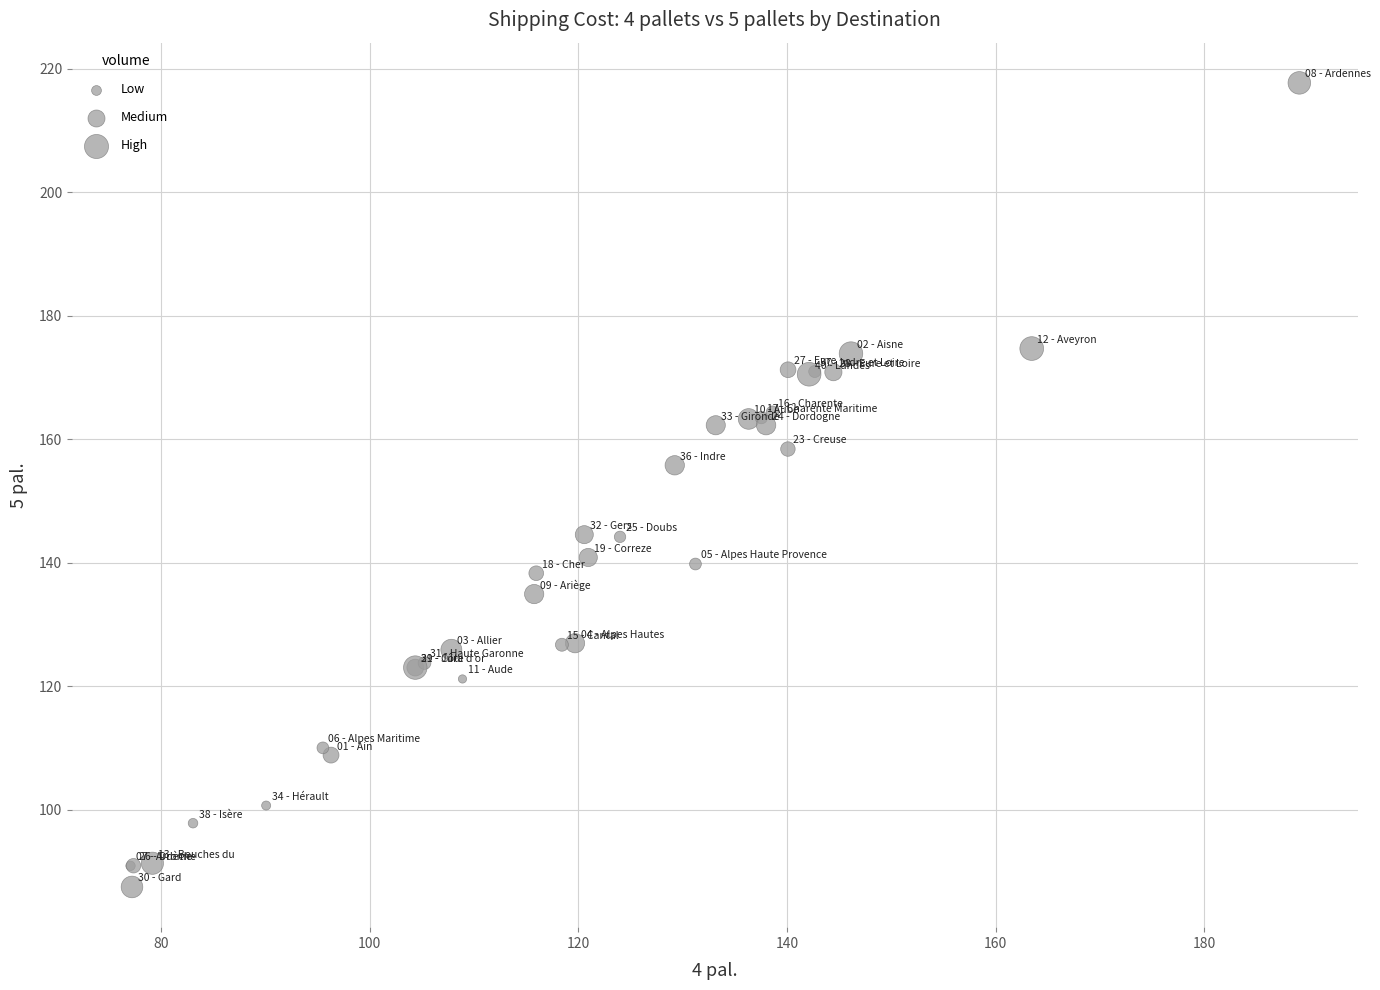

What Y value in the scatter plot is closest to 152?

155.8